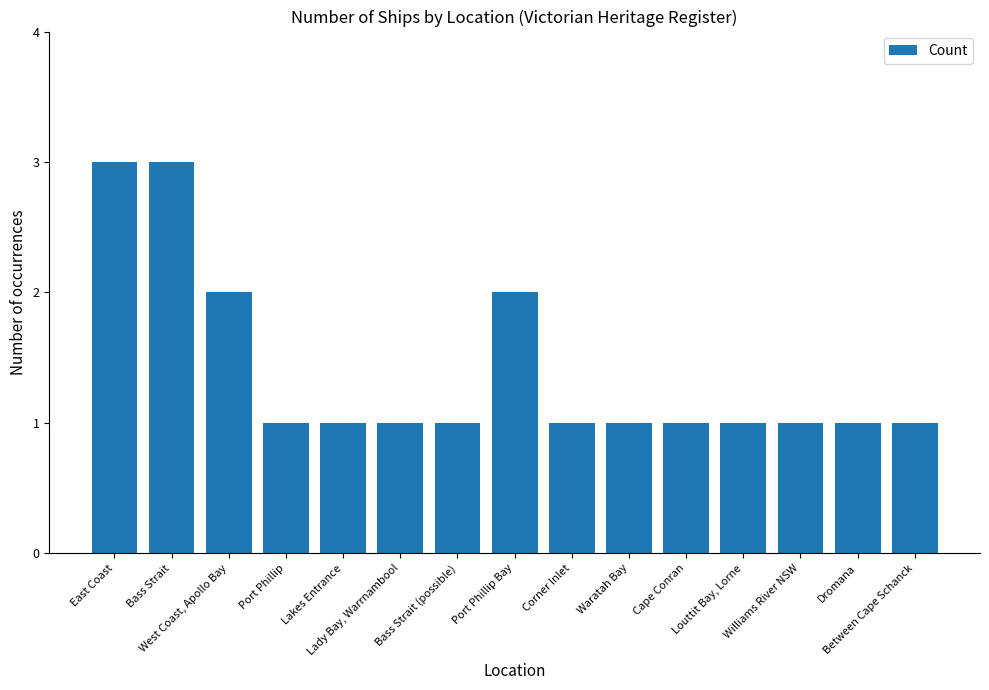

What is the sum of all values?

21